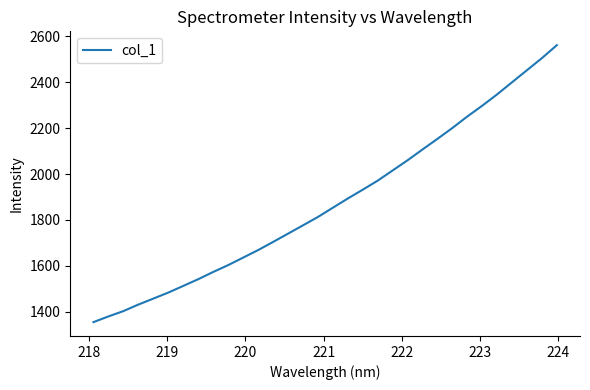

What is the smallest value displayed?

1354.5